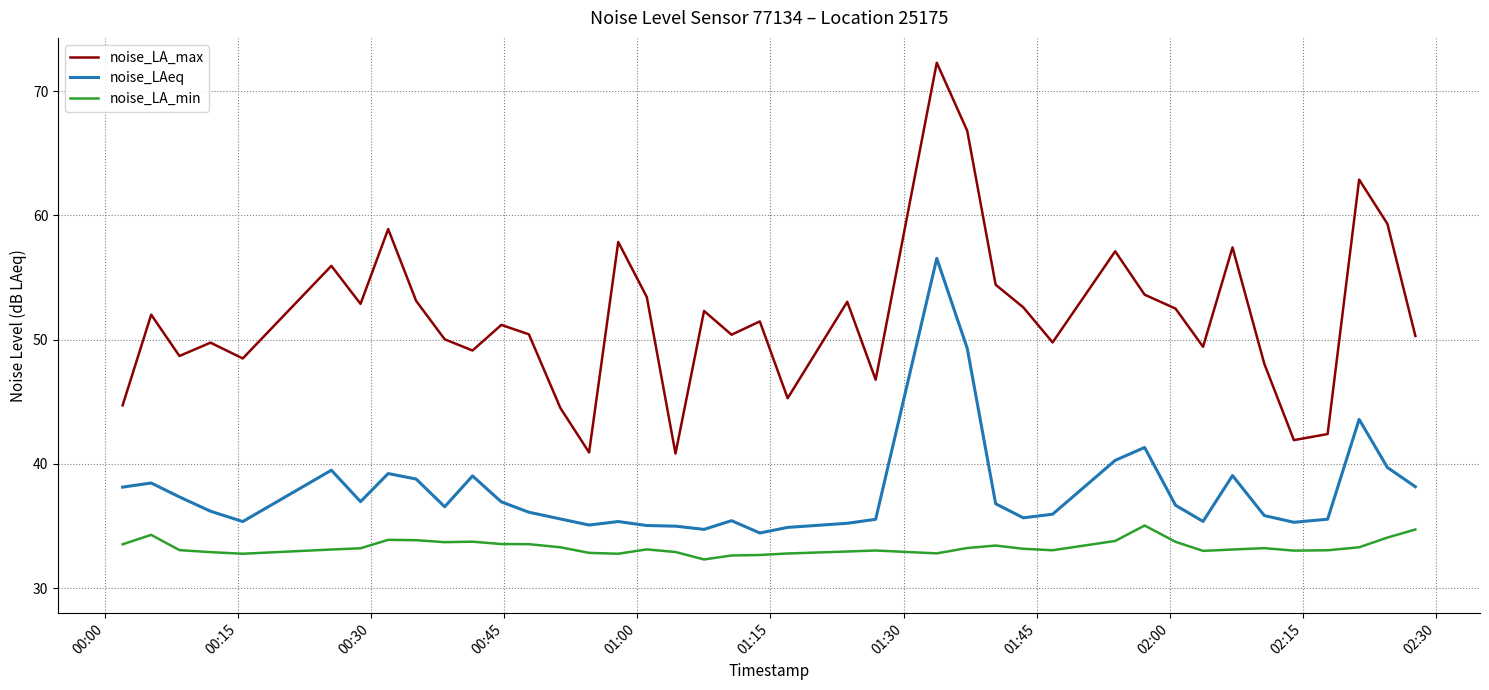

Which series has the largest total across all categories?

noise_LA_max